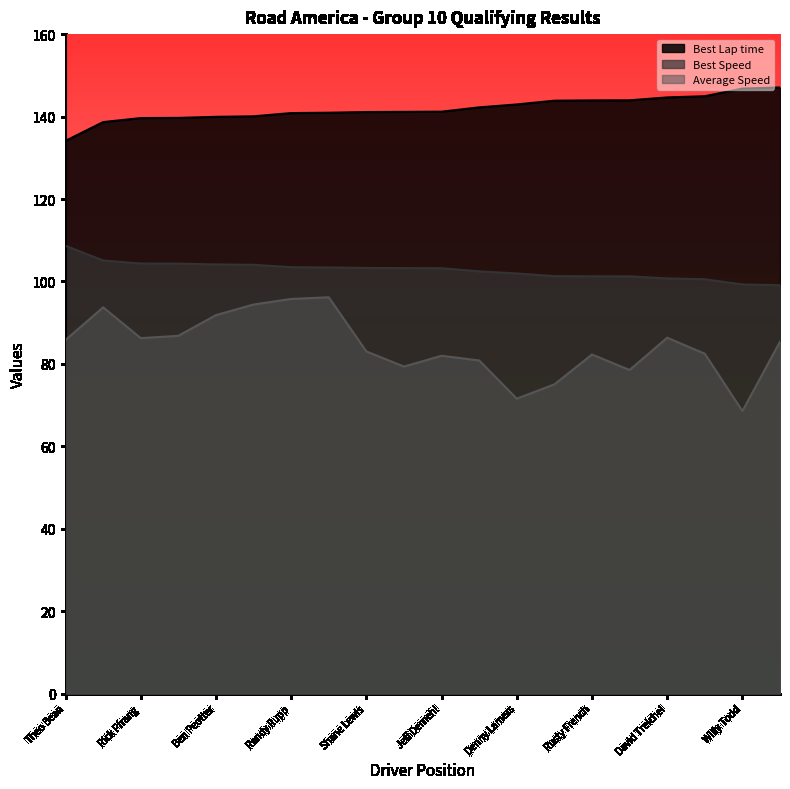

What is the label of the 20th point from the right?

Theo Bean